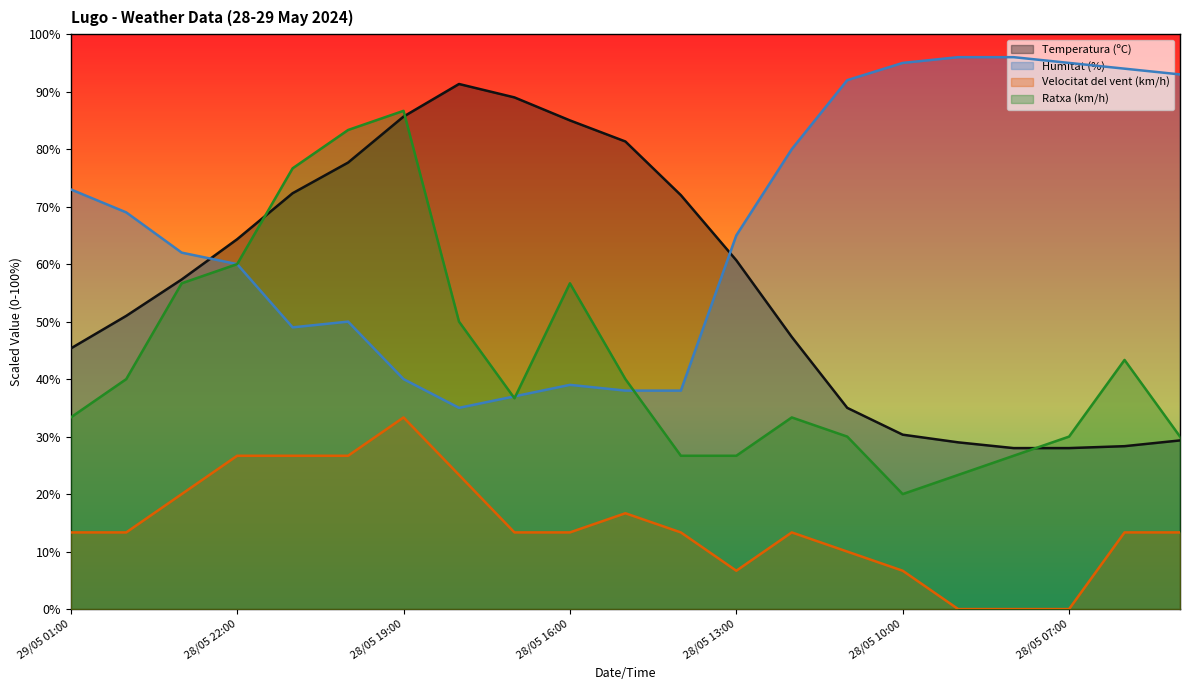

True or false: Velocitat del vent (km/h) has more than 1 interior local peaks.

True